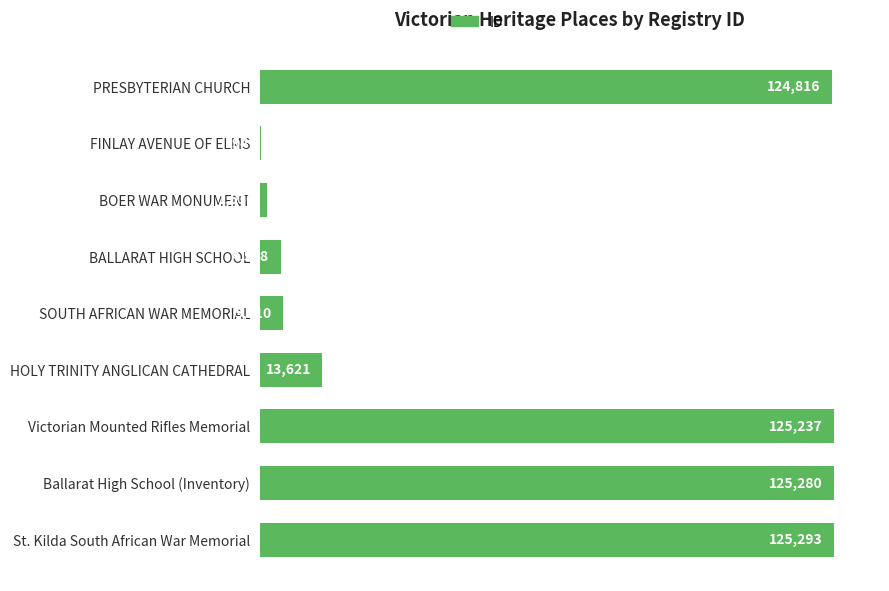

The chart shows a value of 13621 at HOLY TRINITY ANGLICAN CATHEDRAL. True or false?

True